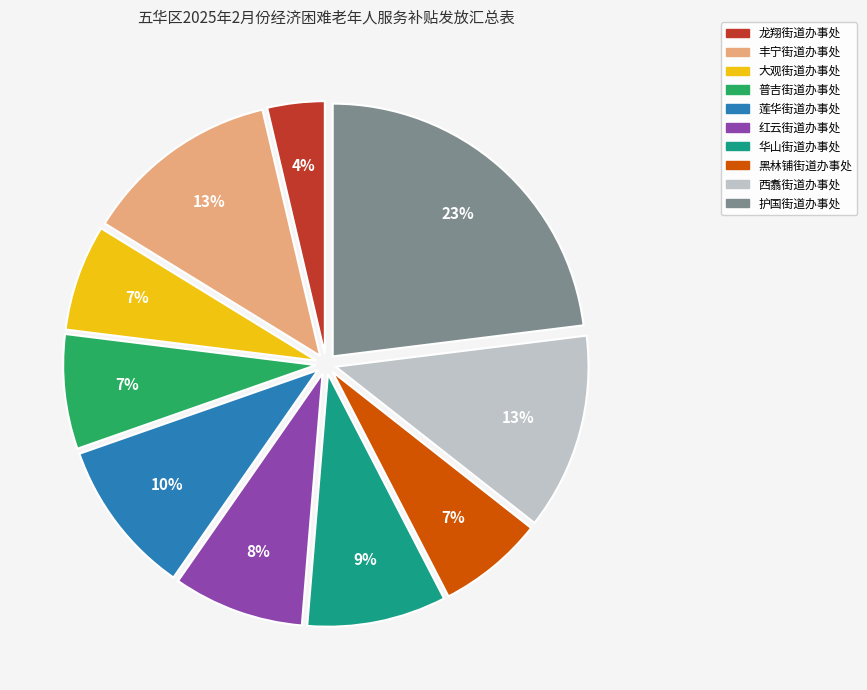

Is it true that 龙翔街道办事处 is 15% of the pie?

False